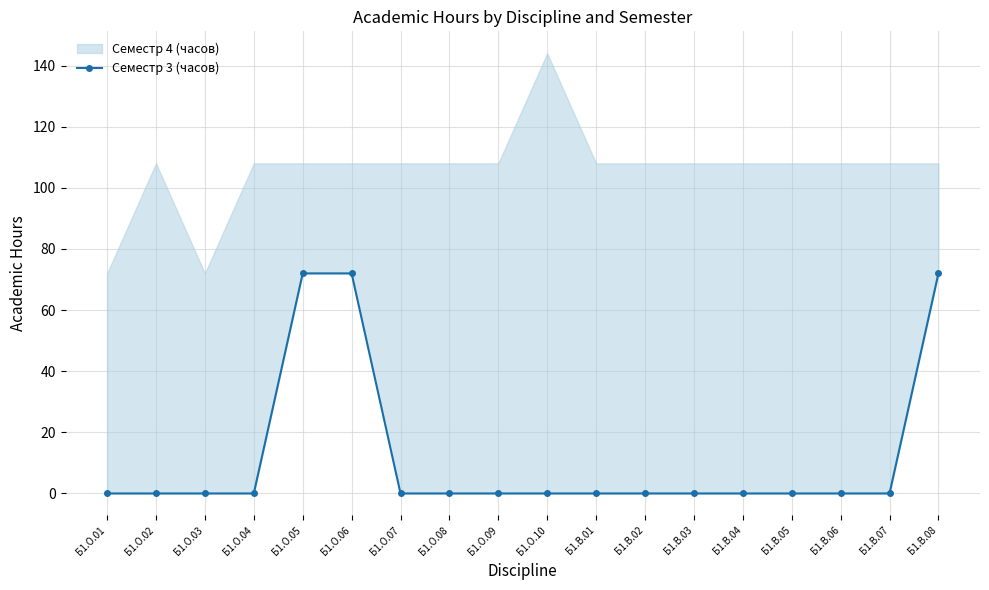

The value at Б1.В.02 is -39. True or false?

False